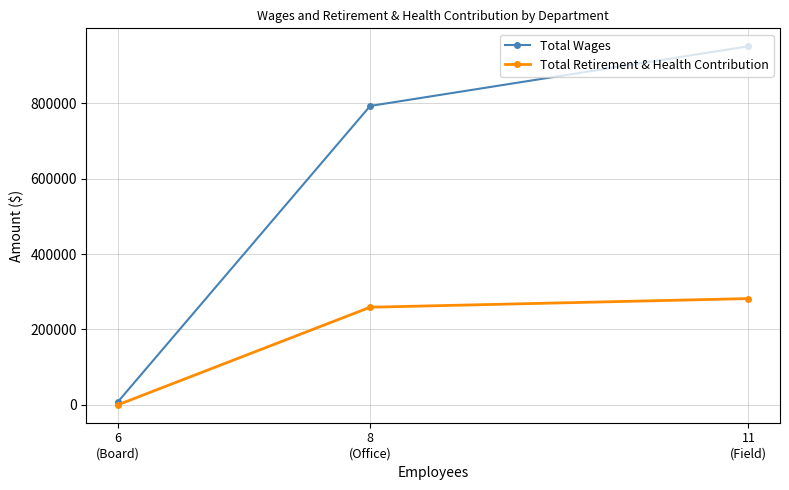

Reading left to right, list all the values displayed in this chart.

Total Wages: 6
(Board)=8050	8
(Office)=793481	11
(Field)=951938
Total Retirement & Health Contribution: 6
(Board)=0	8
(Office)=259031	11
(Field)=282026